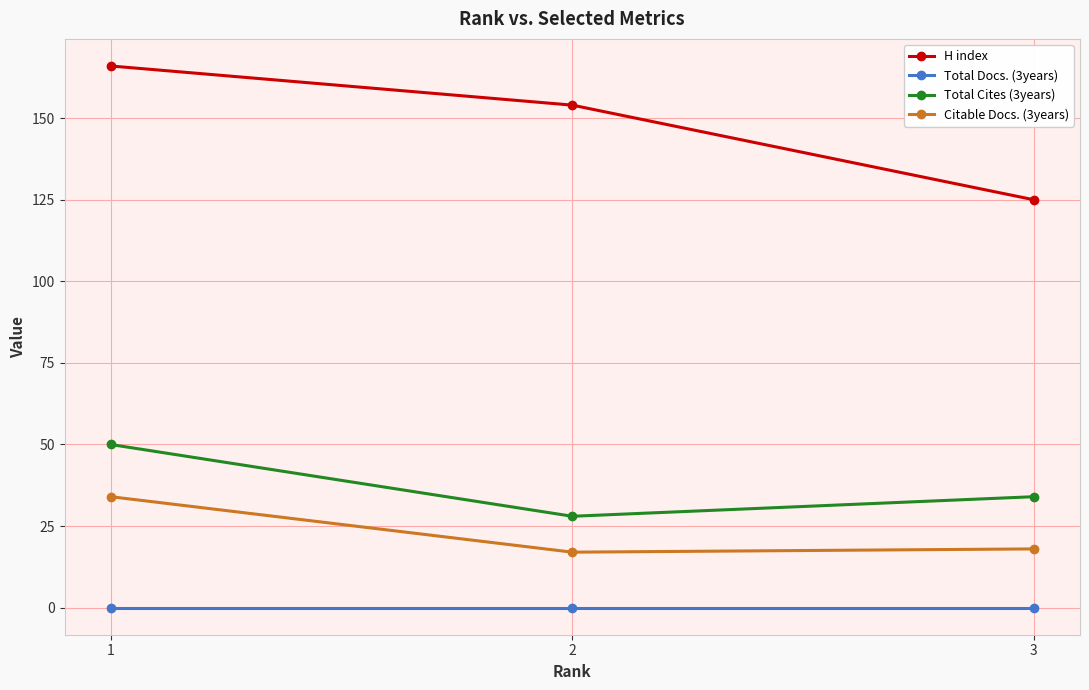

What are all the series names shown in the legend?

H index, Total Docs. (3years), Total Cites (3years), Citable Docs. (3years)